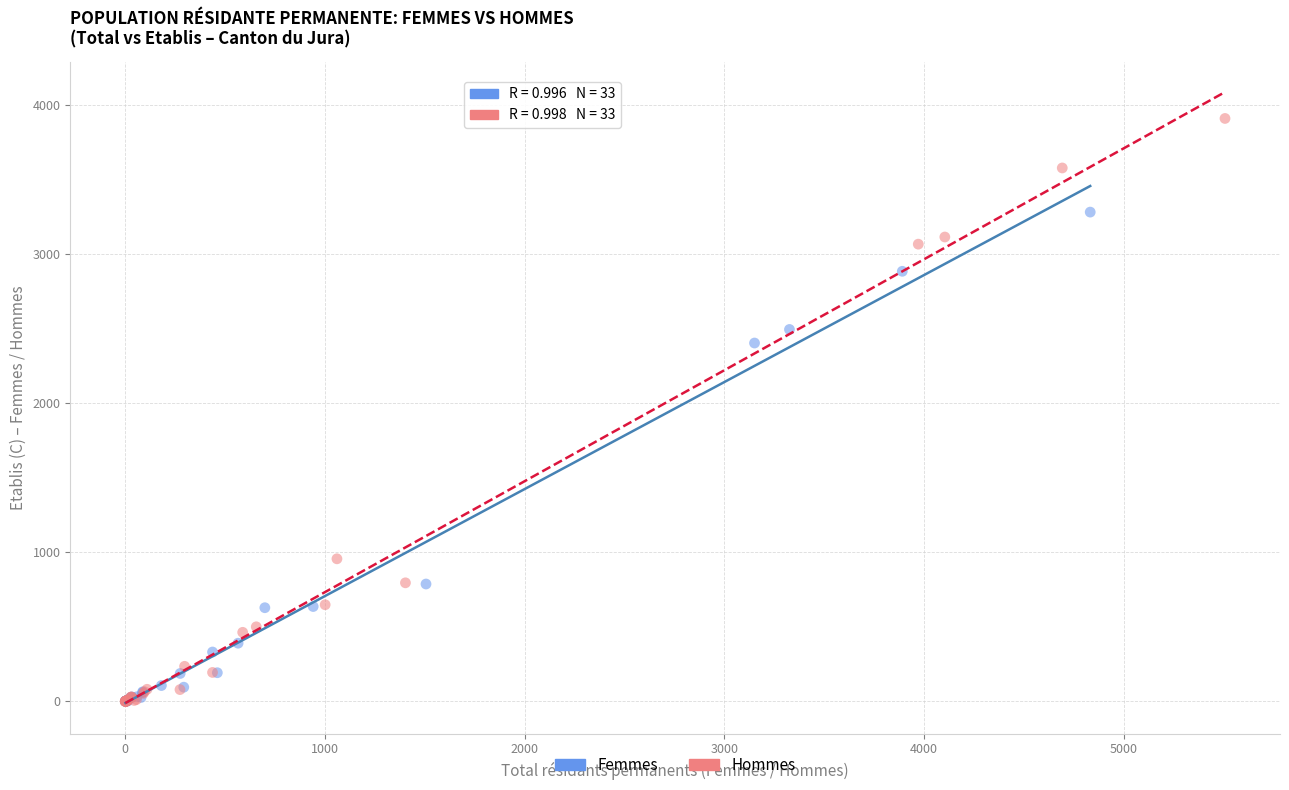

Which series has the widest spread of Y values?

Hommes